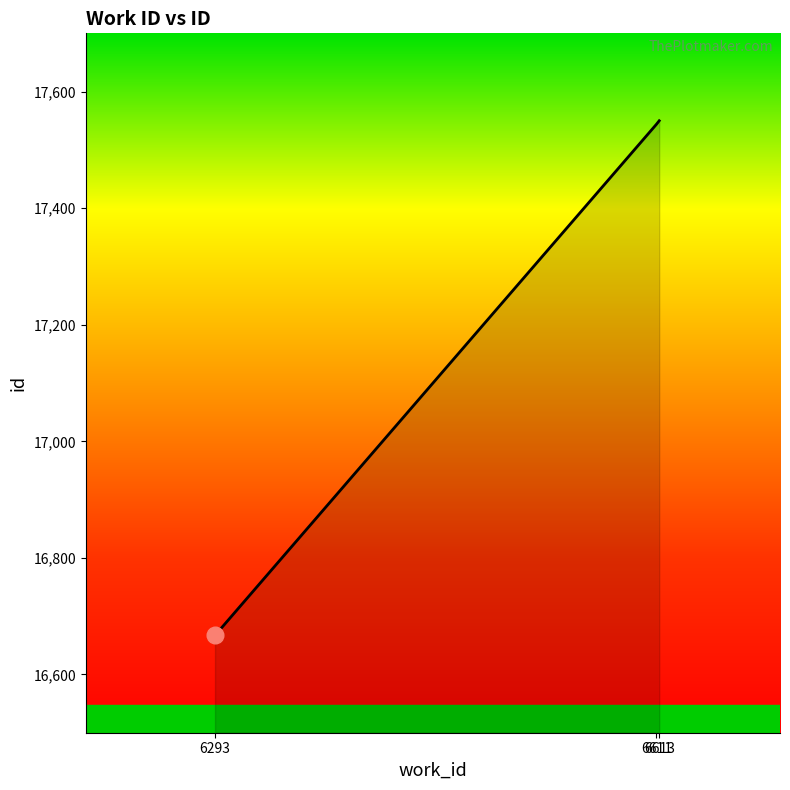

What is the sum of all values?

51761